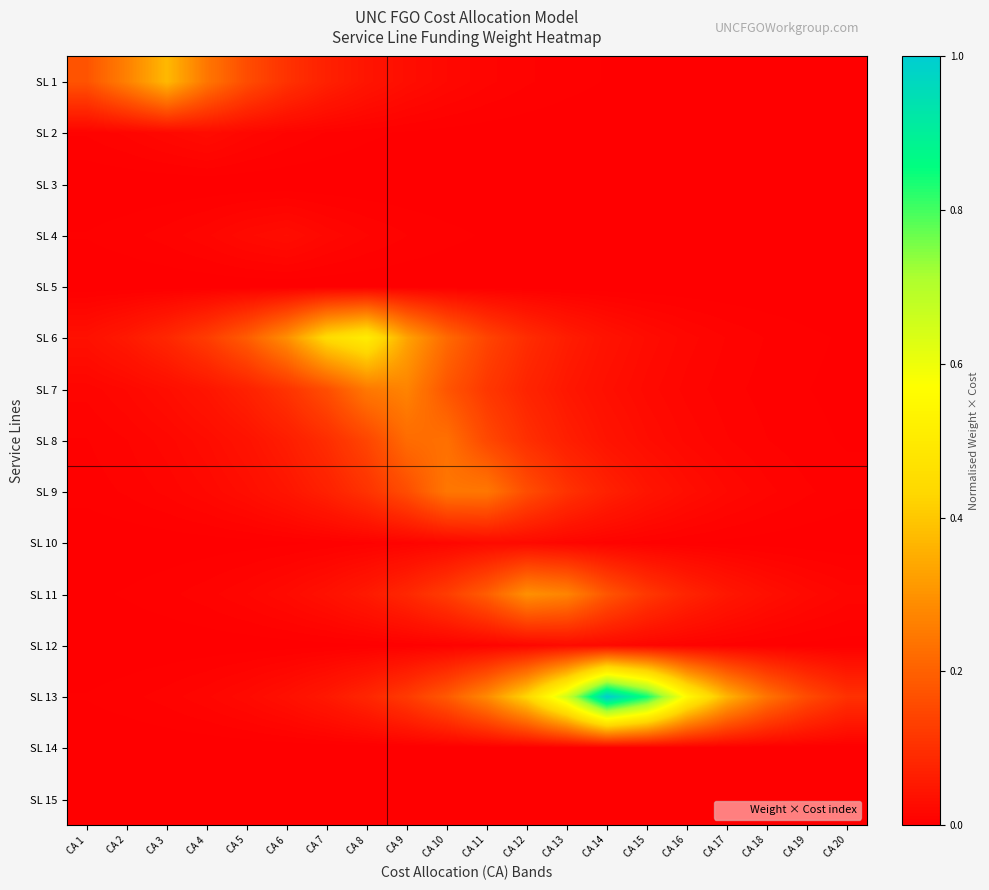

At CA 4, list the series in order from largest to smallest.

SL 1, SL 6, SL 7, SL 8, SL 2, SL 9, SL 13, SL 4, SL 11, SL 10, SL 12, SL 3, SL 5, SL 14, SL 15